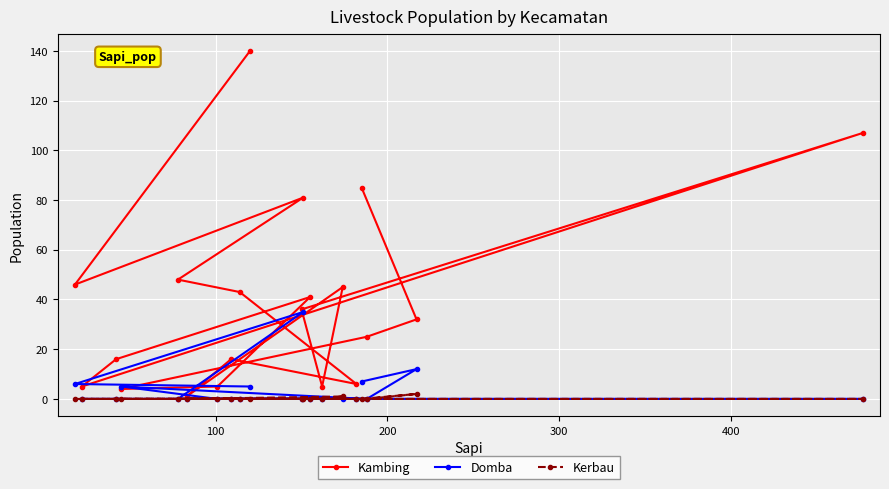

Which series has the largest total across all categories?

Kambing